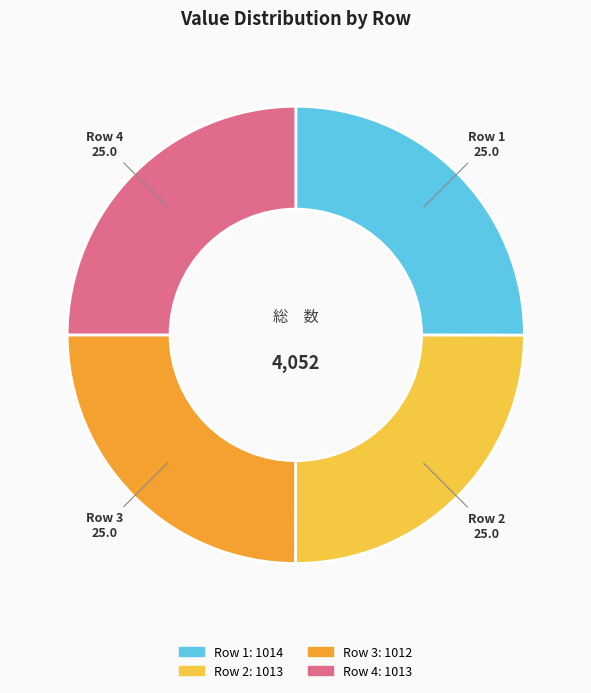

Does any single category account for the majority?

No